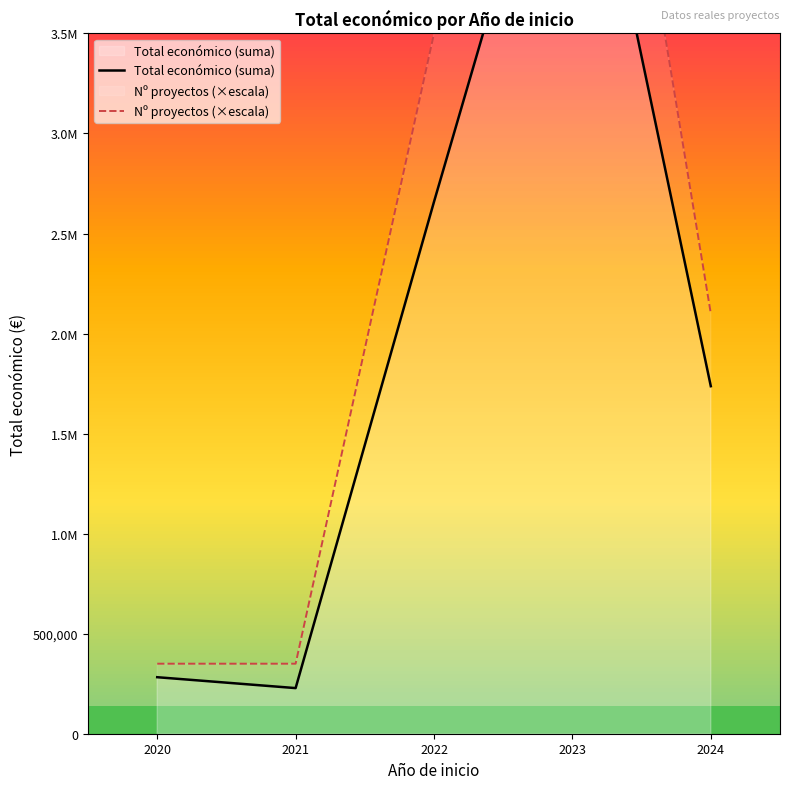

What is the sum of the Total económico (suma) values at 2020 and 2024?

2019406